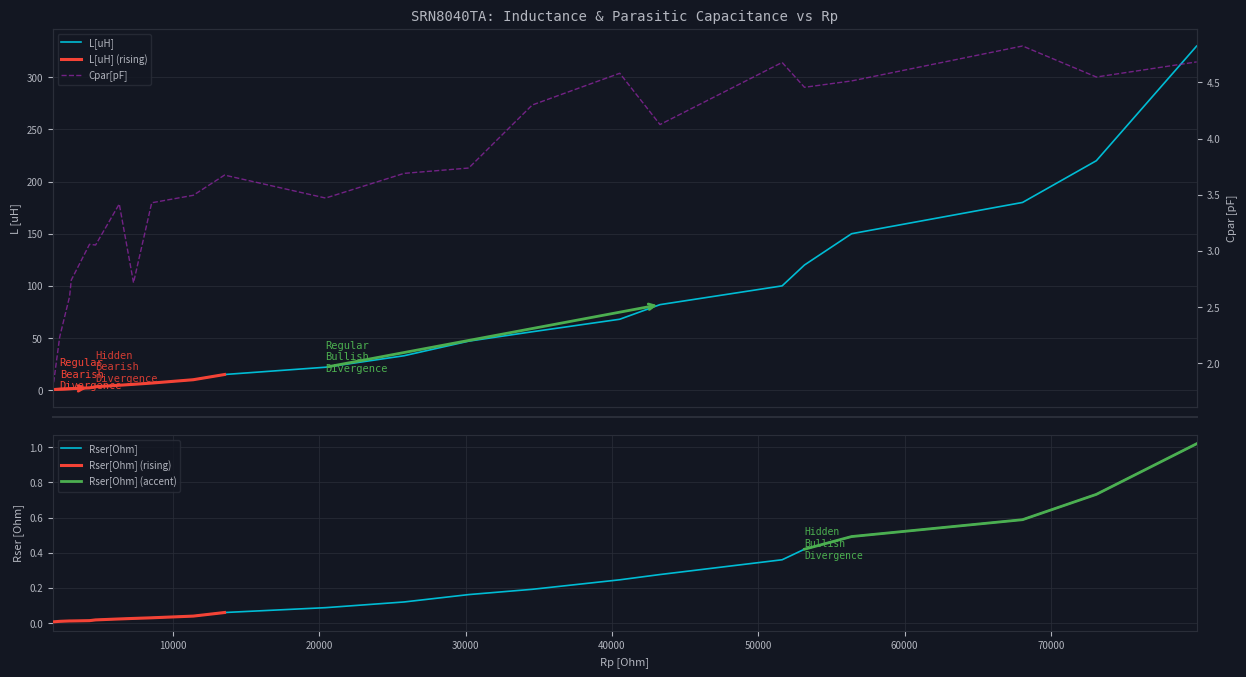

How many data points in L[uH] are above 22?

11